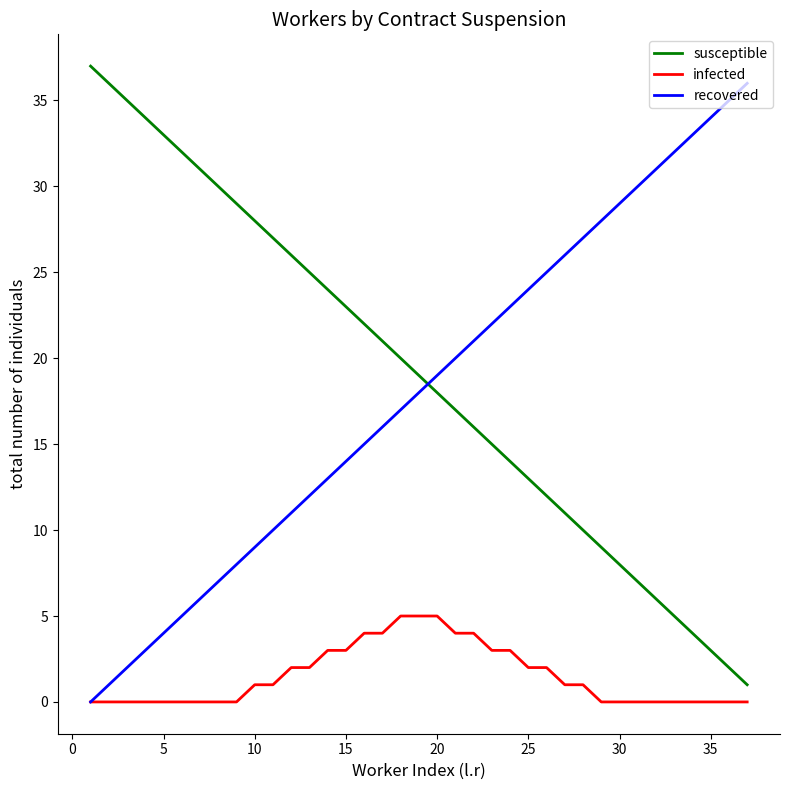

What is the highest value of the infected series?

5